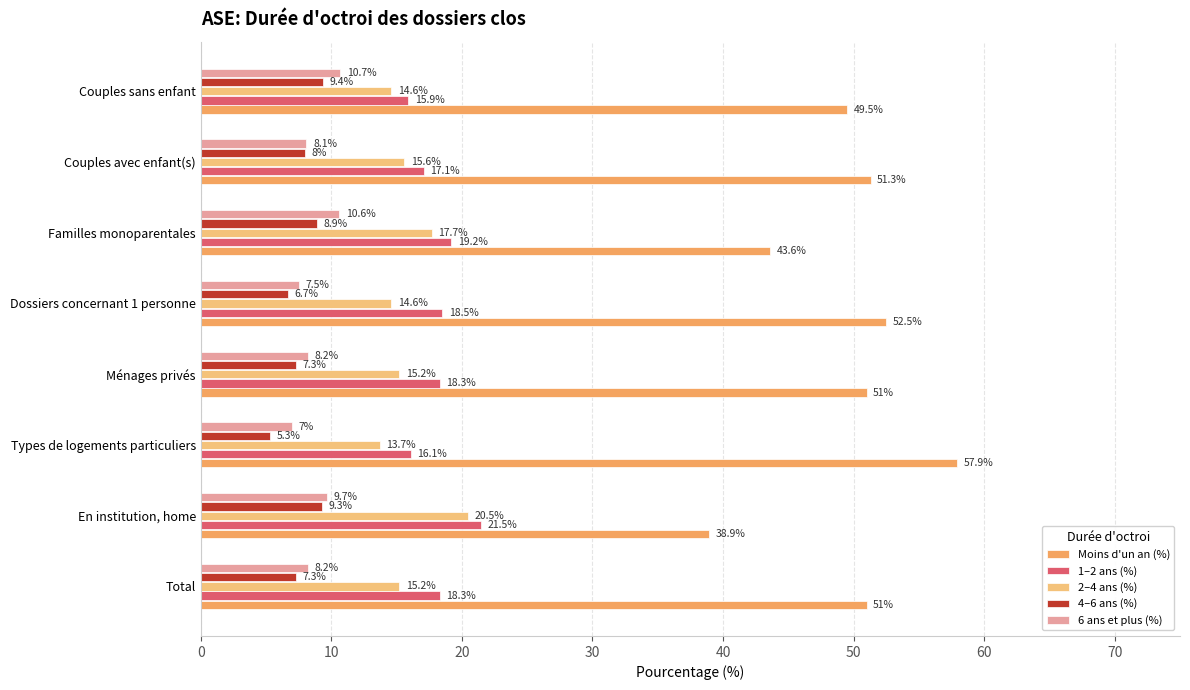

At how many categories does at least one series exceed 47?

6